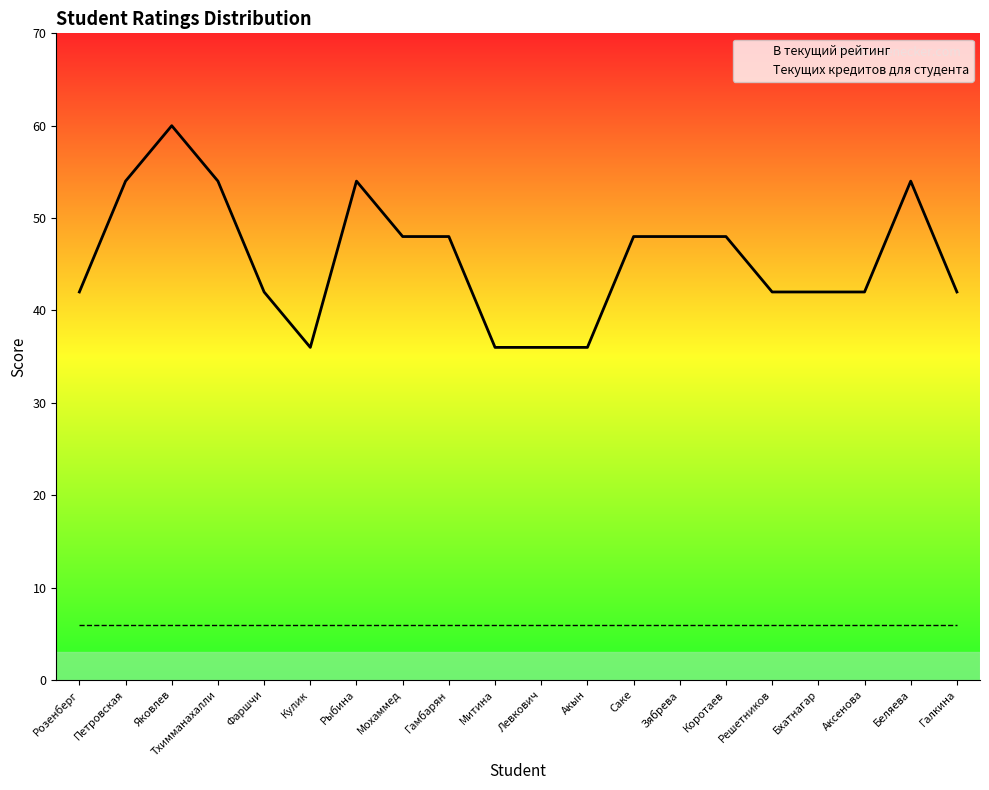

True or false: Текущих кредитов для студента and В текущий рейтинг cross at least once.

False